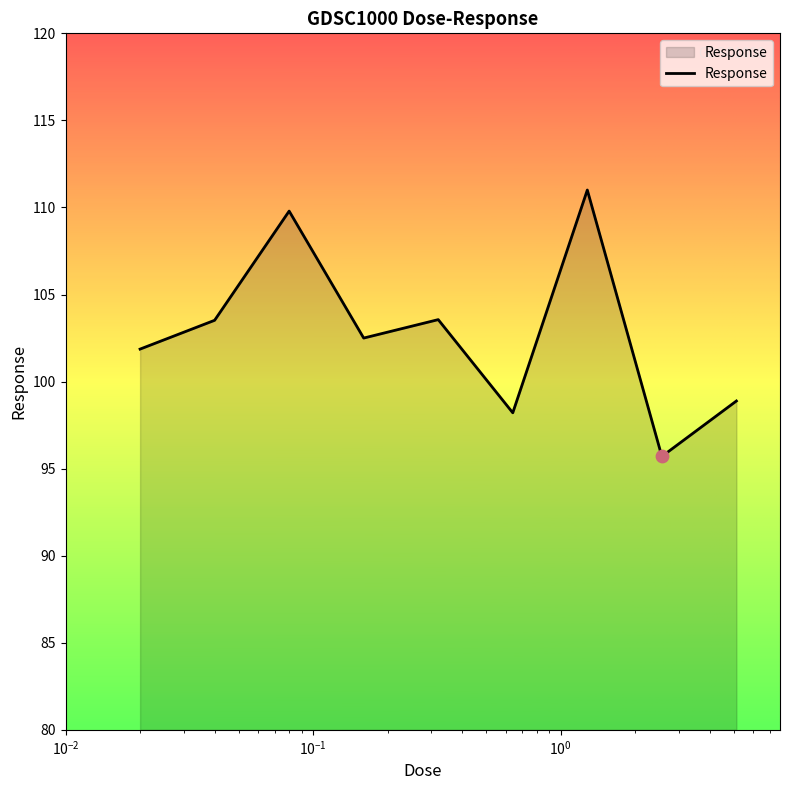

What is the maximum value shown in the chart?

111.0